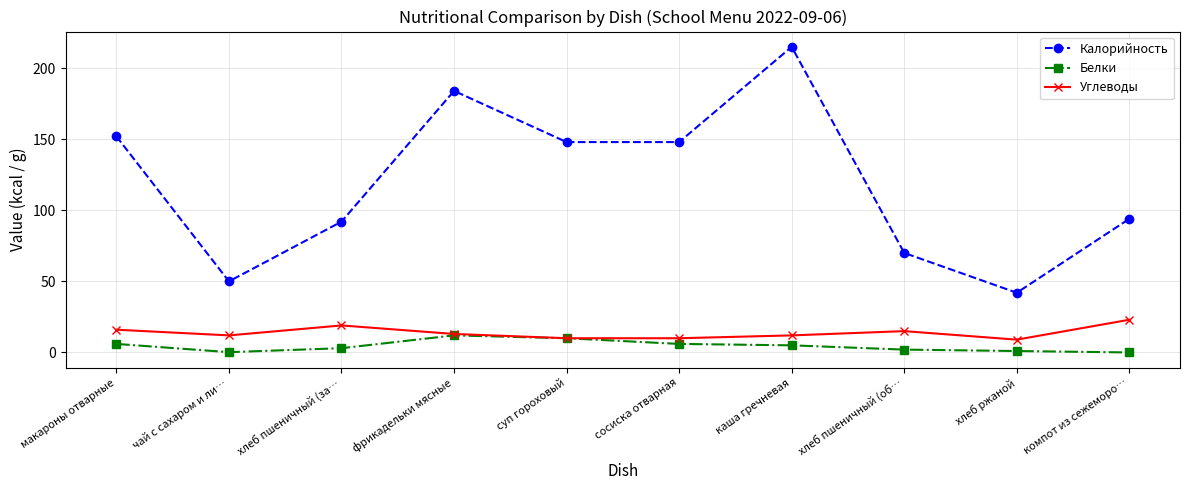

What is the sum of the Белки values at фрикадельки мясные and компот из сежеморо…?

12.0